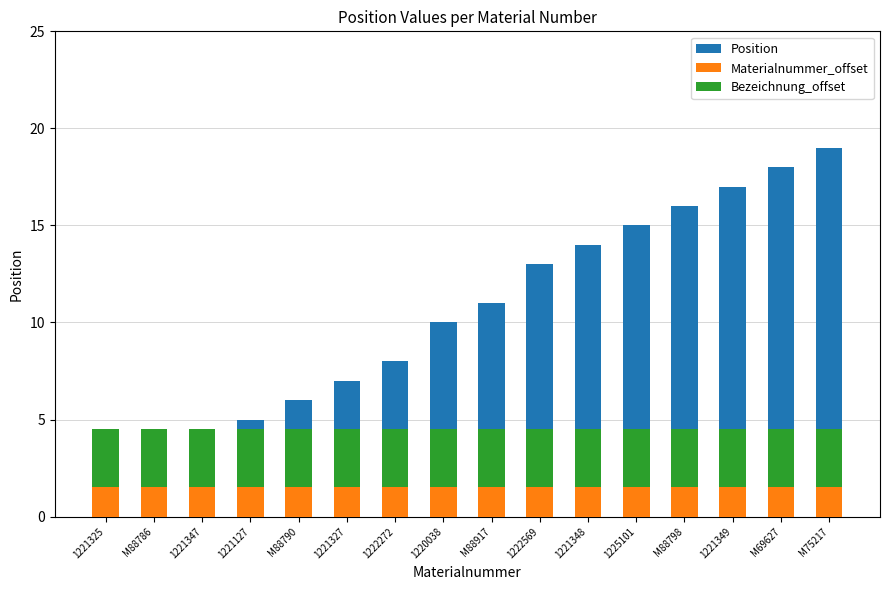

Which has a higher value, M75217 or M88917?

M75217